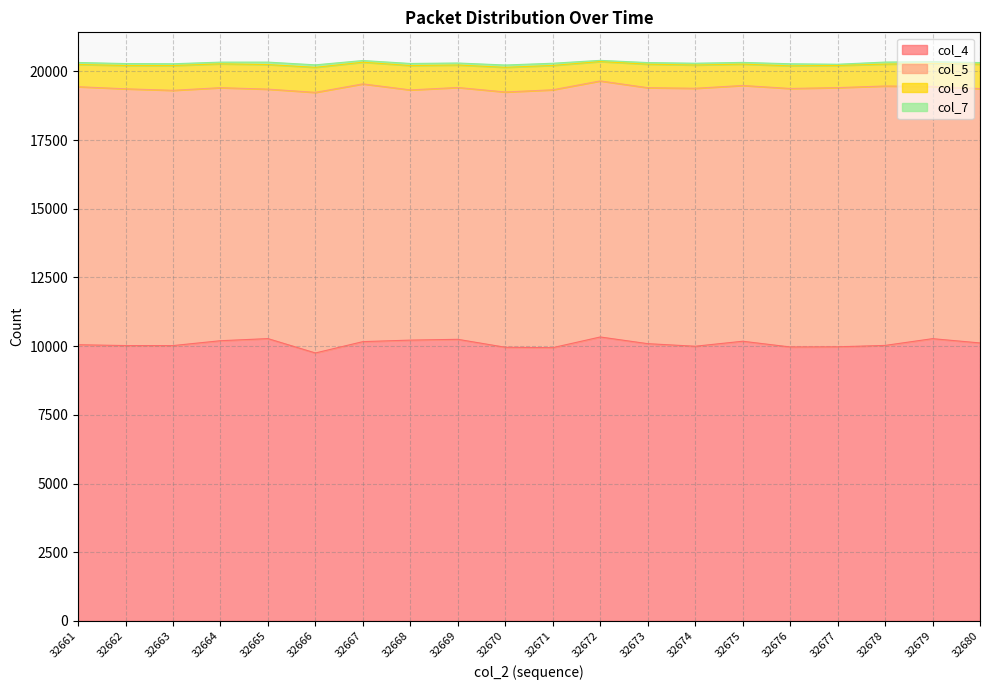

Is it true that col_4 equals 10196 at 32664?

True